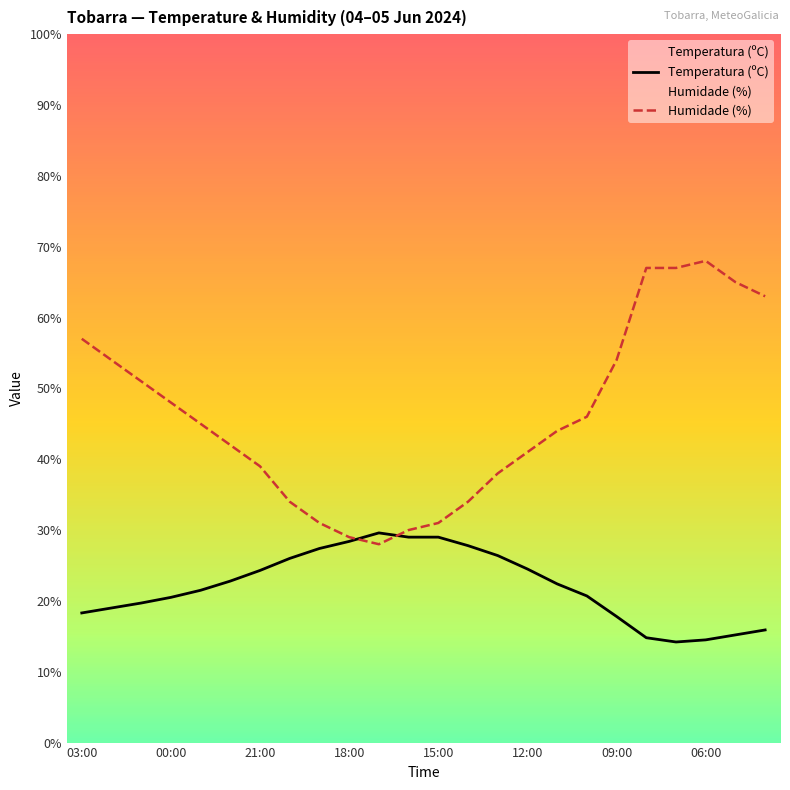

What is the sum of all Temperatura (ºC) values?

529.7